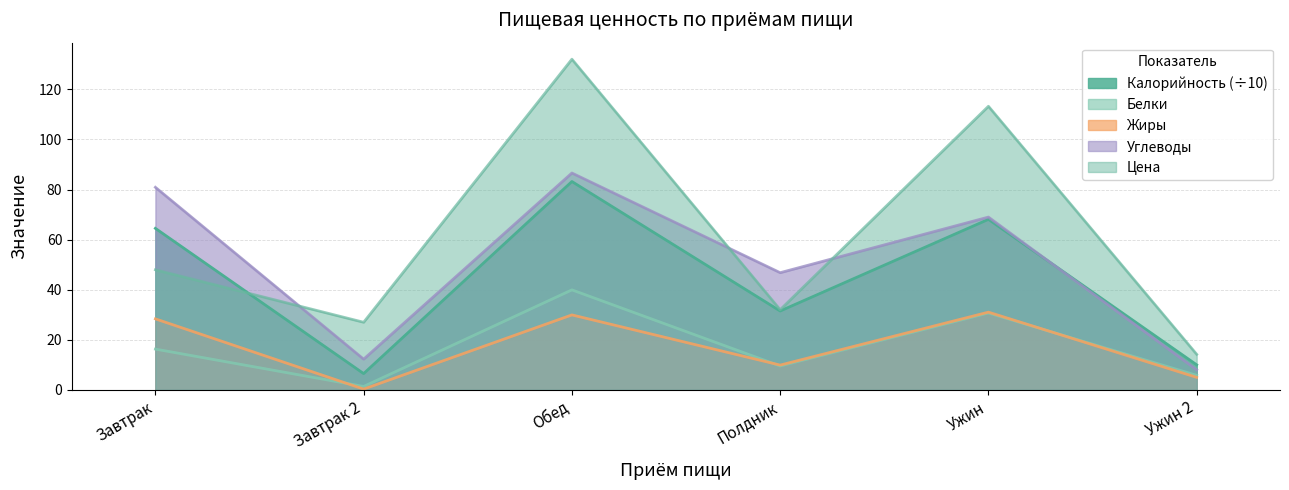

At which label is Жиры closest to 15?

Полдник